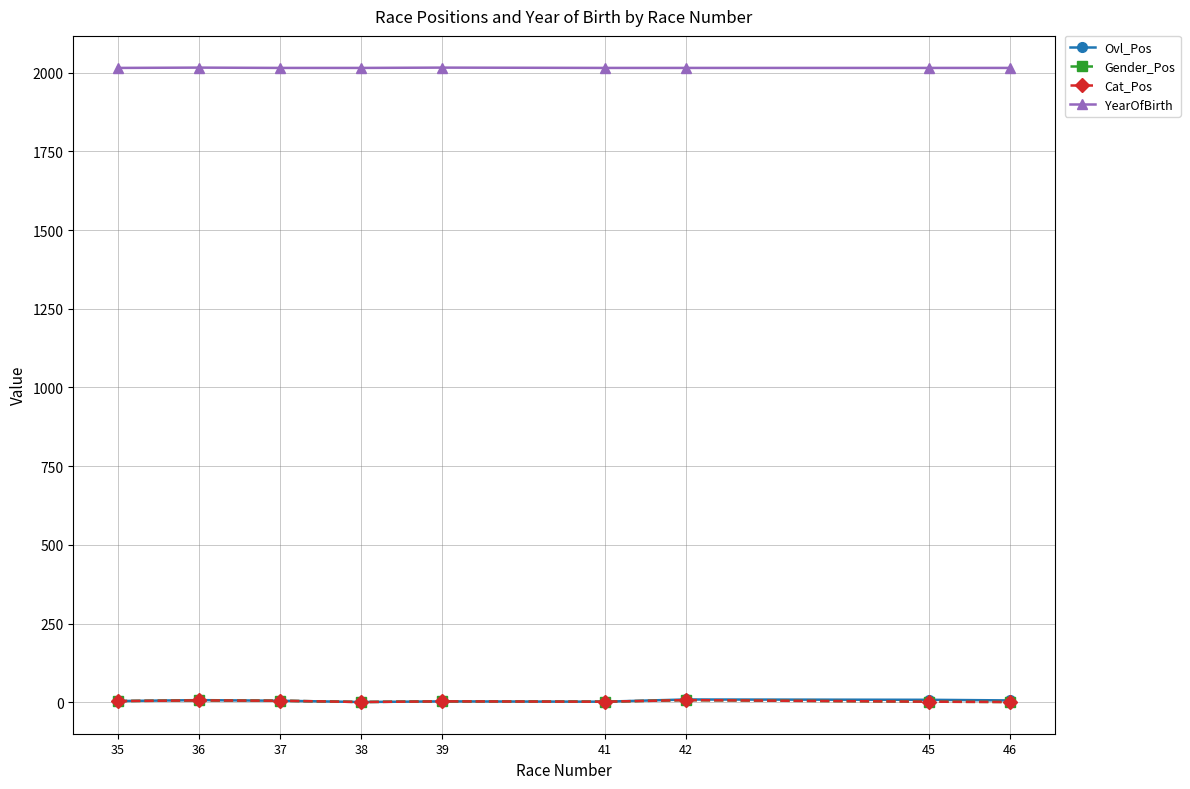

What is the spread (max minus min) of values at 36?

2010